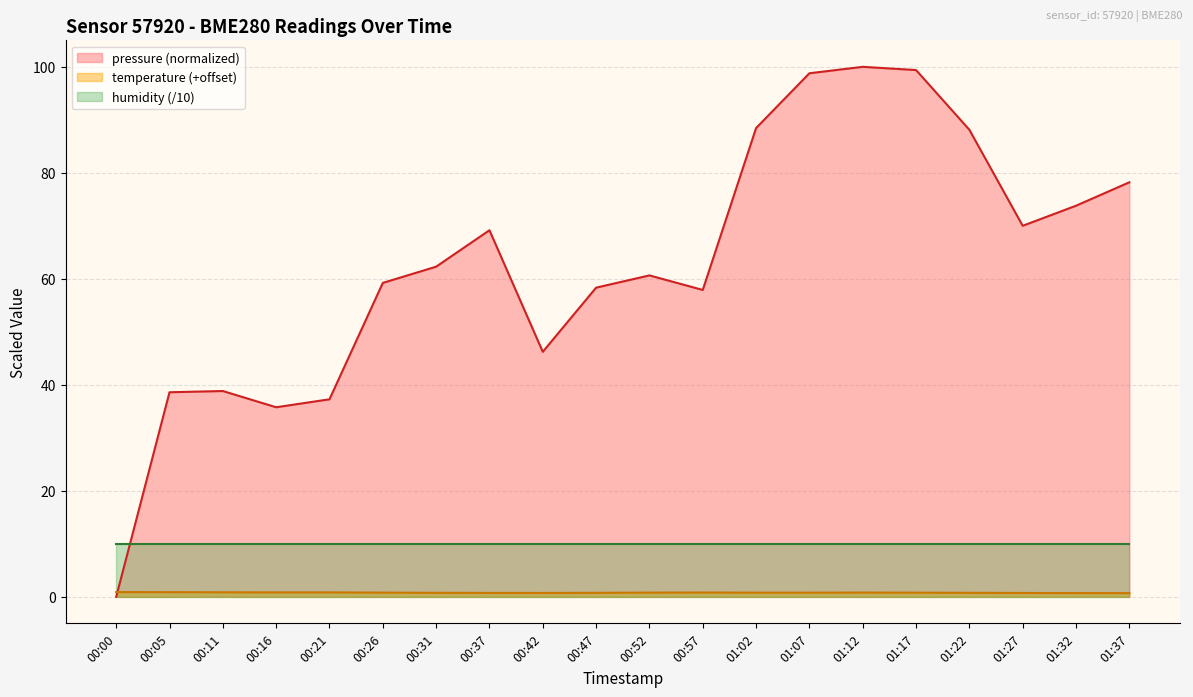

True or false: temperature and pressure intersect in this chart.

True